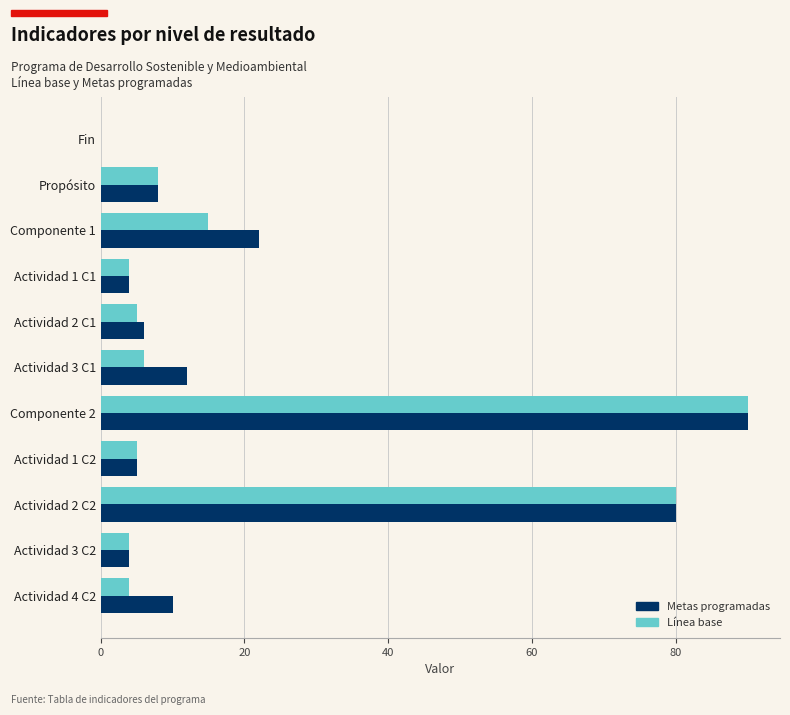

Between Componente 1 and Actividad 1 C2, which series saw the biggest shift?

Metas programadas